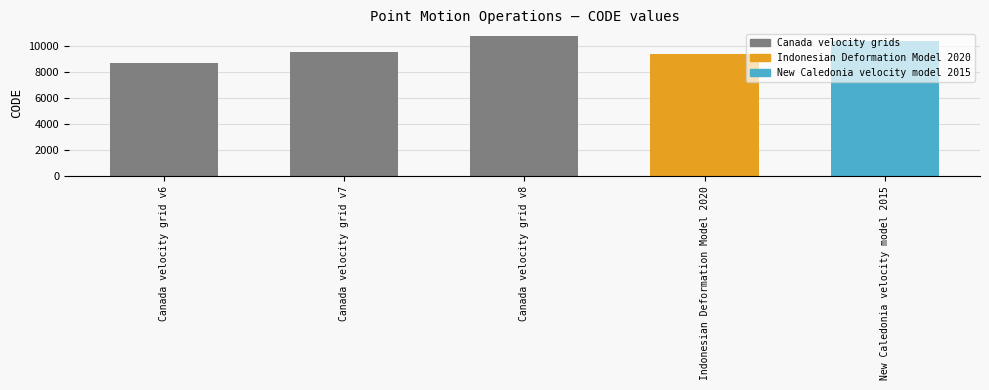

True or false: the data shows 3709 at Canada velocity grid v6.

False